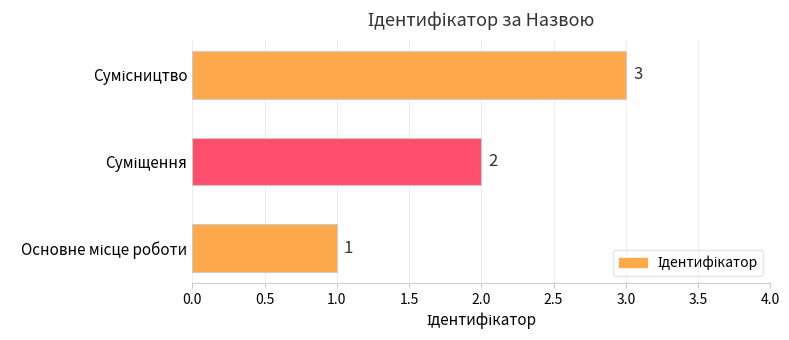

What is the maximum value shown in the chart?

3